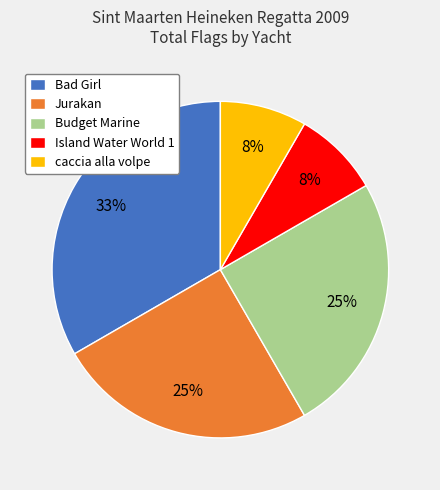

What is the largest slice in the pie chart?

Bad Girl